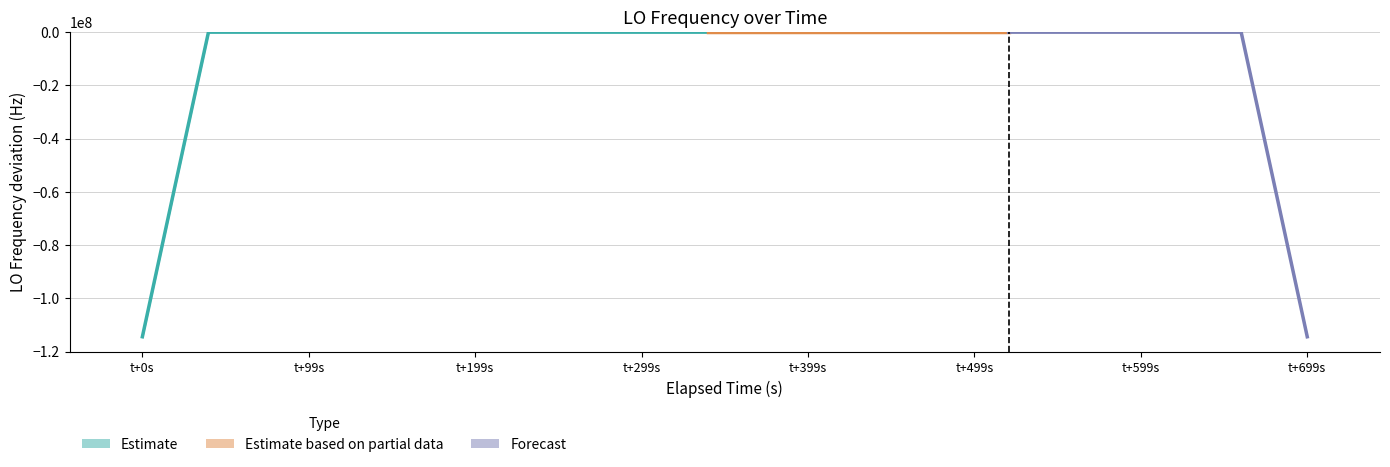

How many data points does each series have?

40